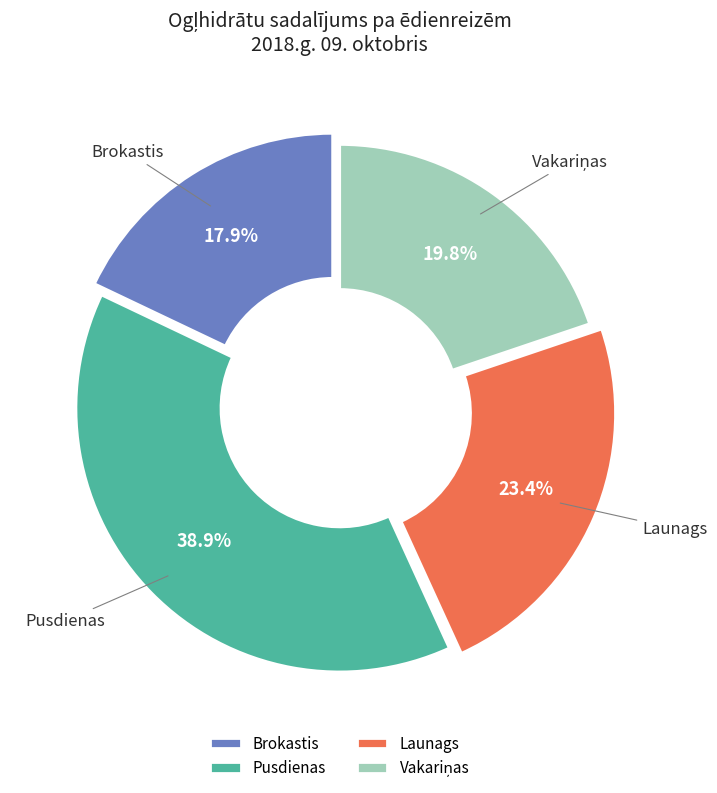

Is the sum of Brokastis and Launags greater than half?

No